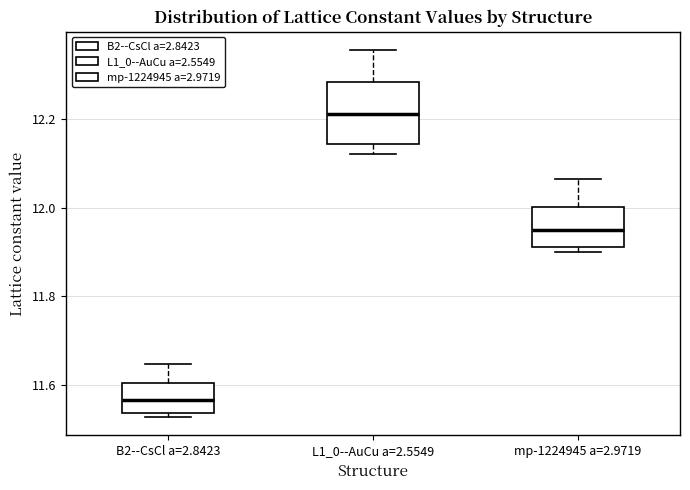

Reading left to right, read every box against the y-axis: the position of its median line, the range the box covers, and the ends of its whiskers. The values are not printed on the chart, so give them approximately, as read against the axis.

B2--CsCl a=2.8423: median 11.56, box 11.54 to 11.60, whiskers 11.52 to 11.64
L1_0--AuCu a=2.5549: median 12.22, box 12.14 to 12.28, whiskers 12.12 to 12.36
mp-1224945 a=2.9719: median 11.94, box 11.92 to 12.00, whiskers 11.90 to 12.06